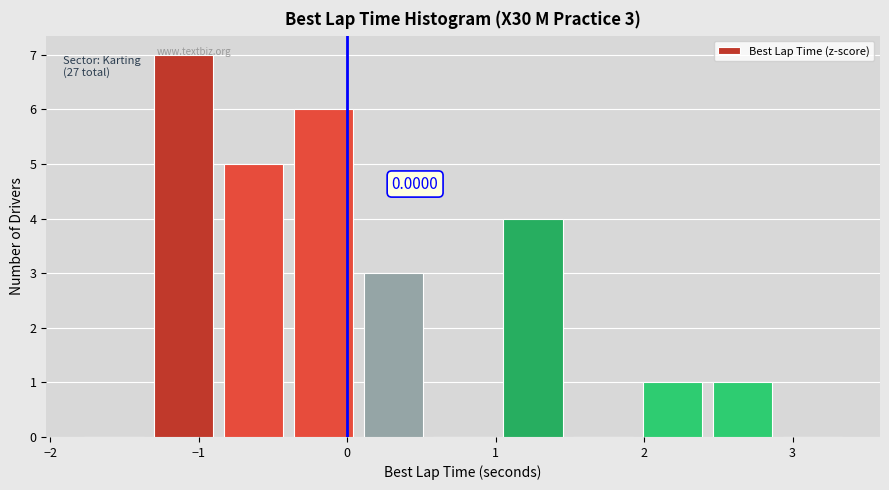

Which range on the x-axis has the tallest bar?

-1.3 to -0.8